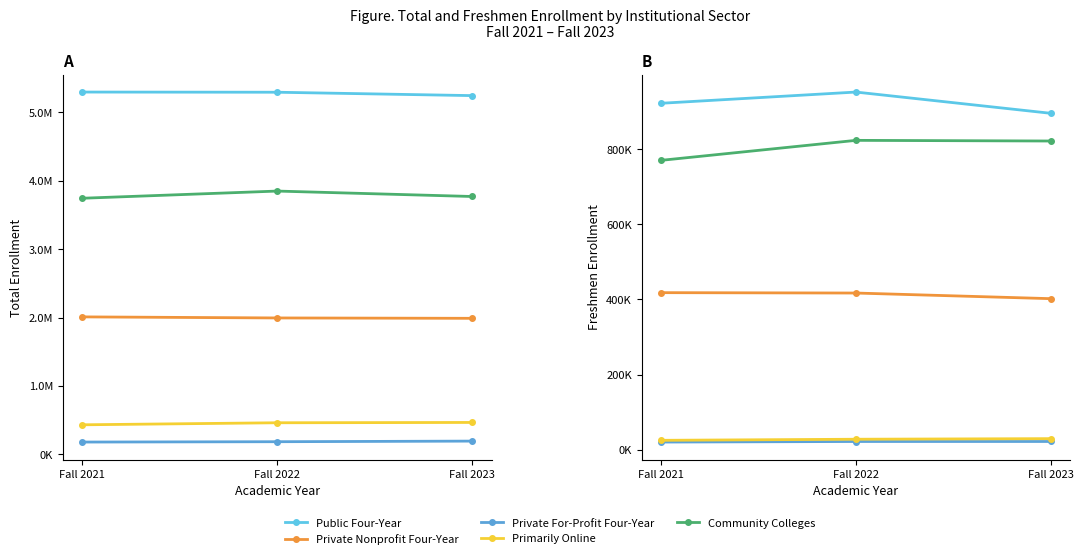

True or false: Public Four-Year has a value of 952869 at Fall 2022.

True